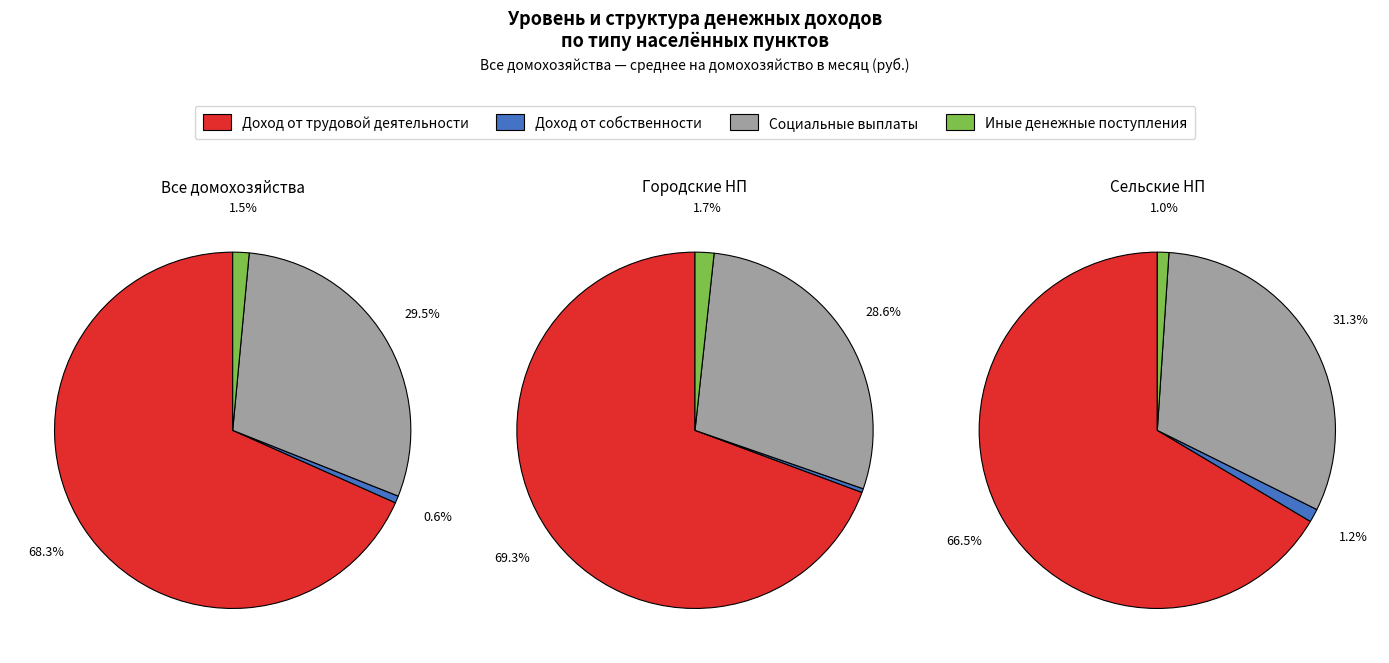

What is the largest slice in the pie chart?

Доход от трудовой деятельности